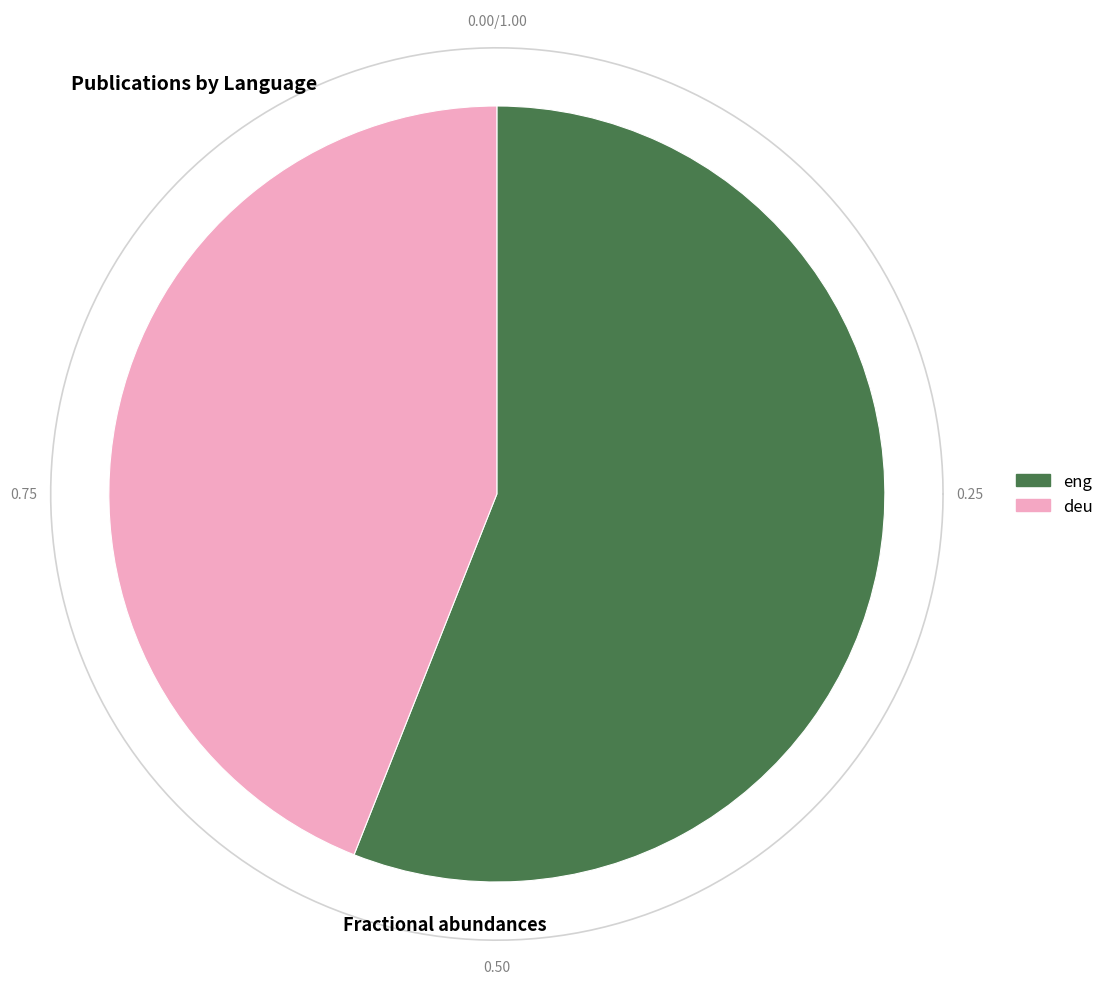

To the nearest percent, what is the combined percentage of deu and eng?

100%